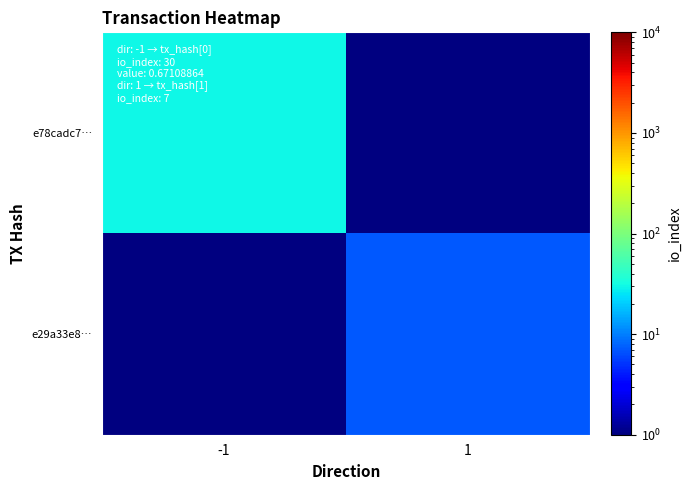

List the labels in order of e29a33e8… value, largest first.

-1, 1